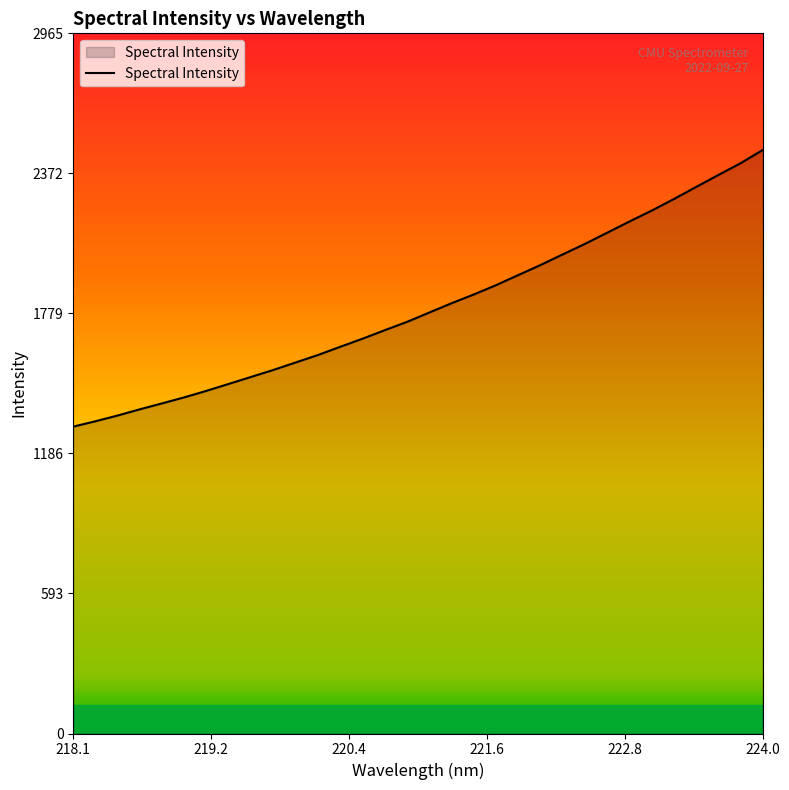

What is the difference between the maximum and minimum values?

1171.4